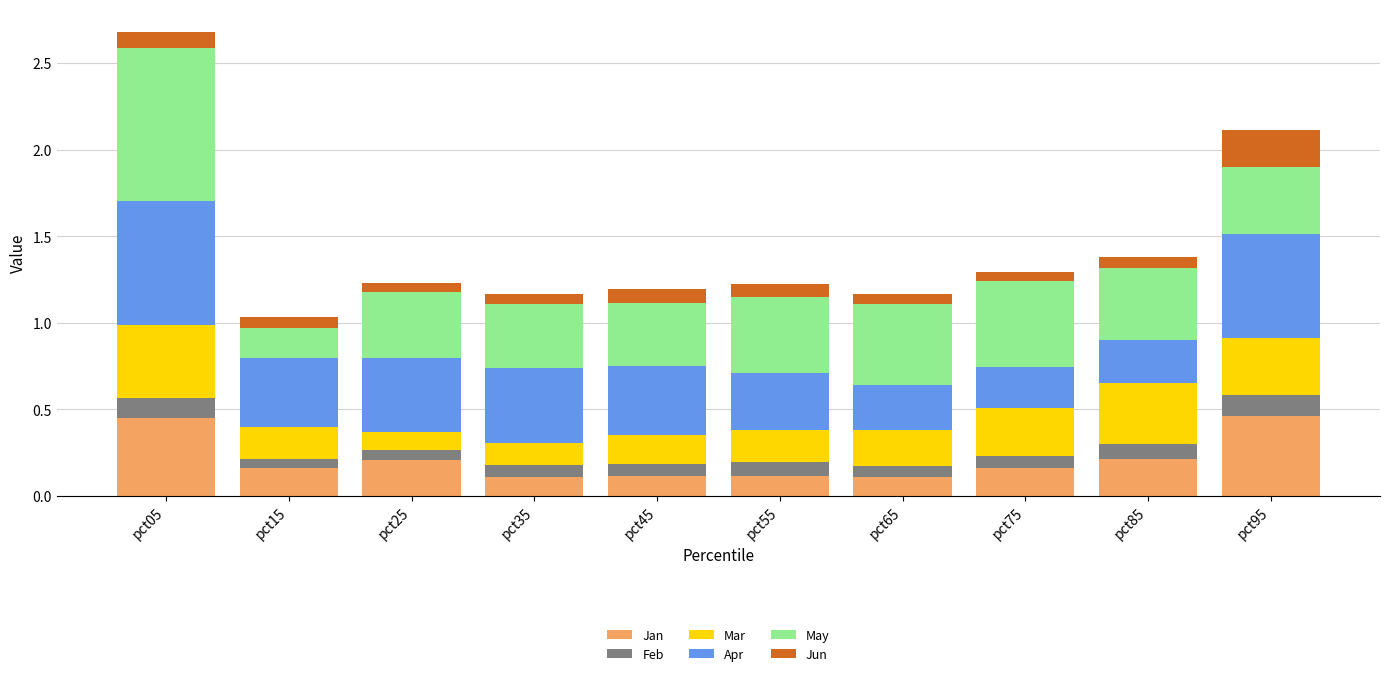

At which category is the sum across all series the highest?

pct05